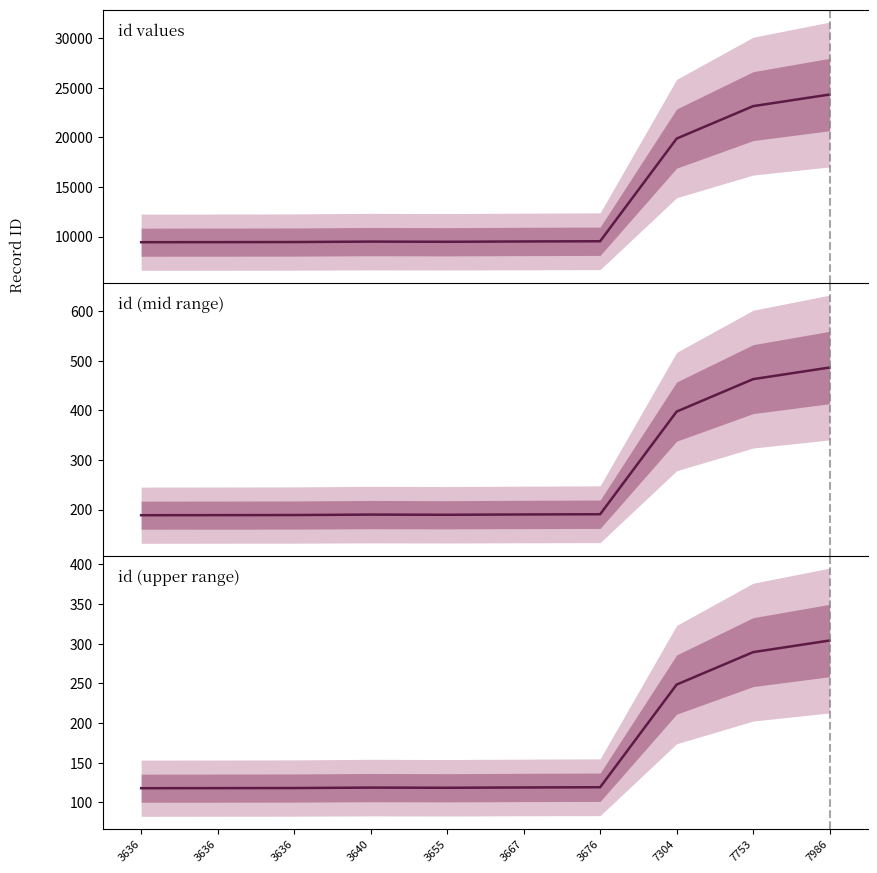

Where is the first local minimum for id (rescaled)?

3655